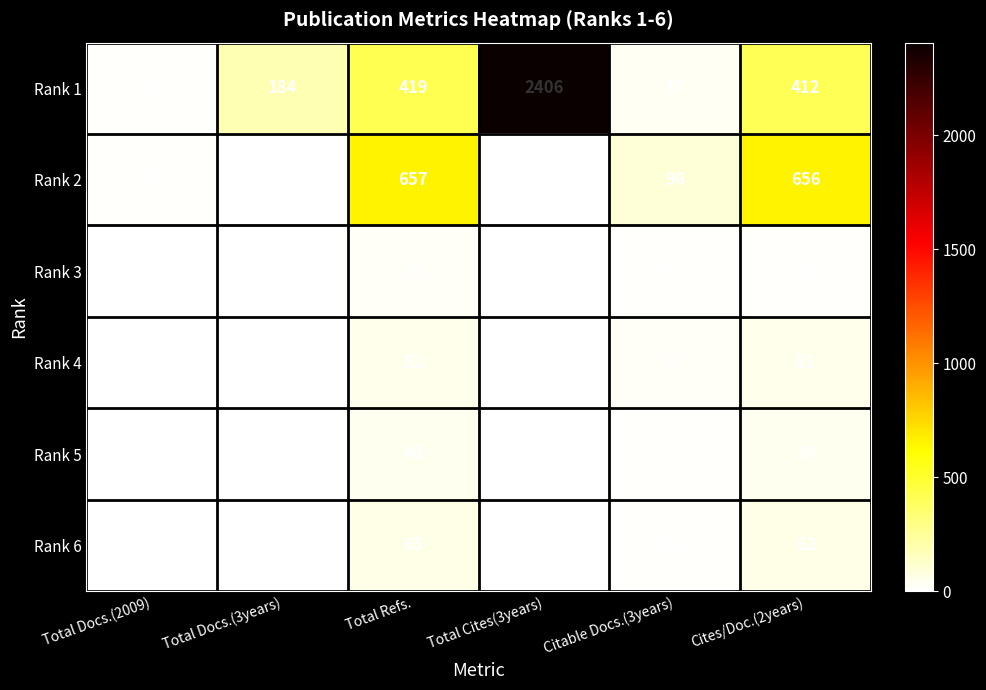

At how many categories does at least one series exceed 642?

3